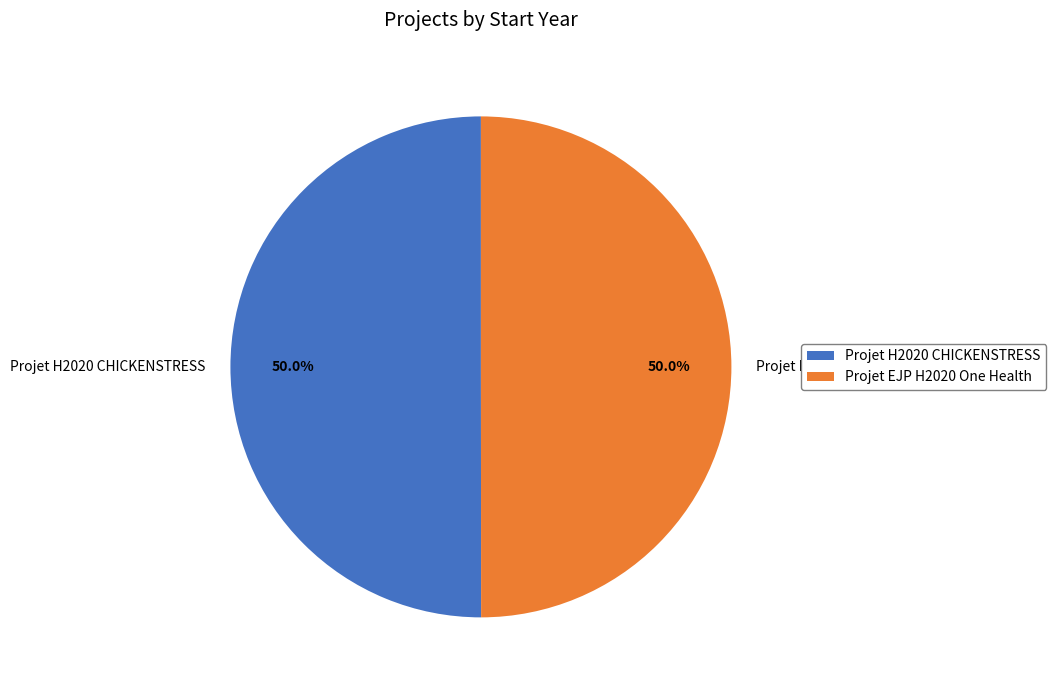

To the nearest percent, what portion does Projet EJP H2020 One Health represent?

50%